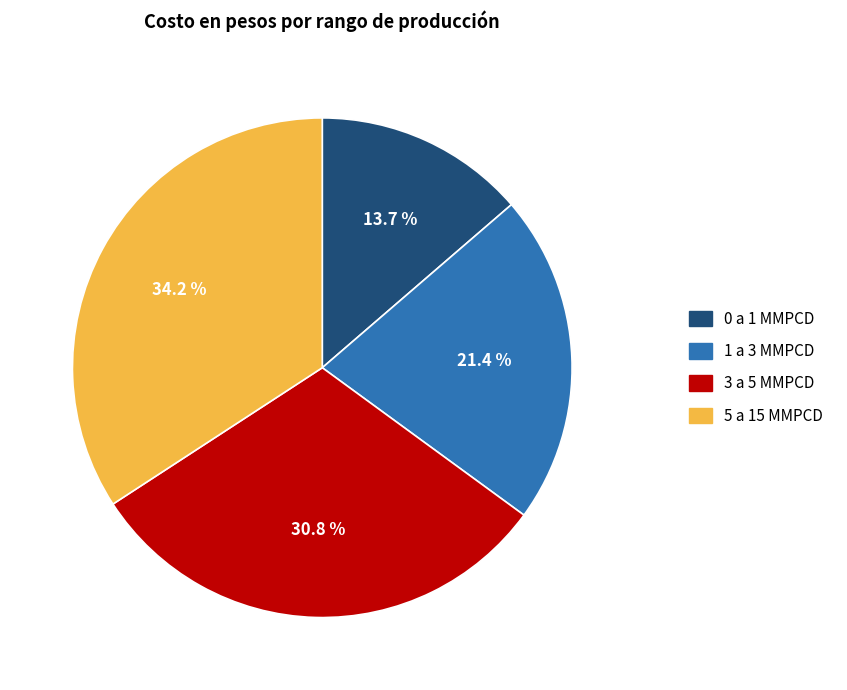

What is the largest slice in the pie chart?

5 a 15 MMPCD